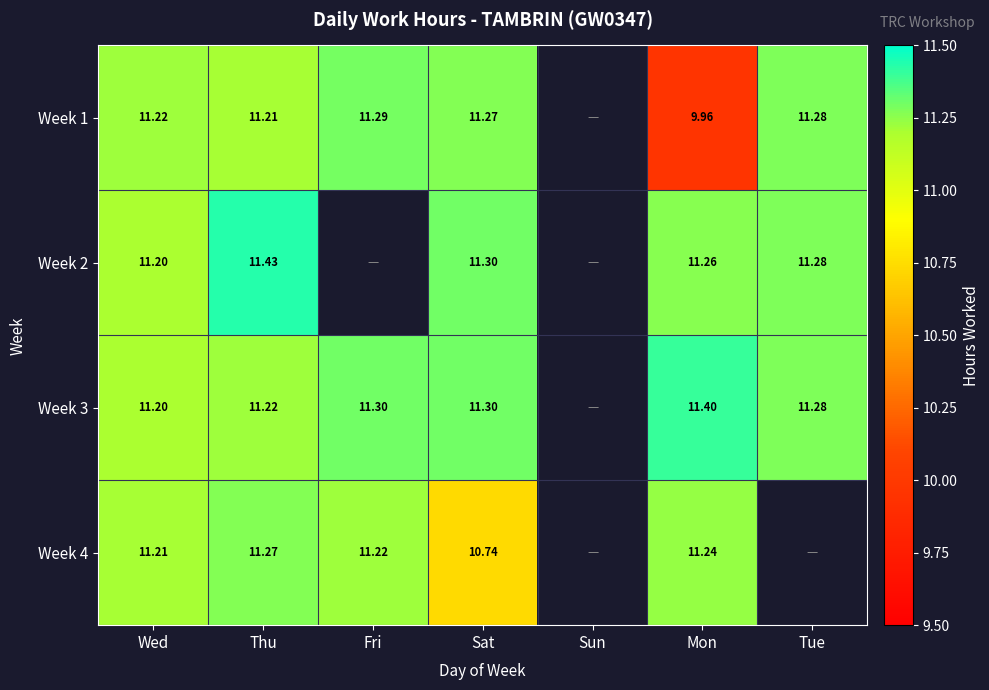

What is the difference between the Week 1 values at Sat and Mon?

1.3